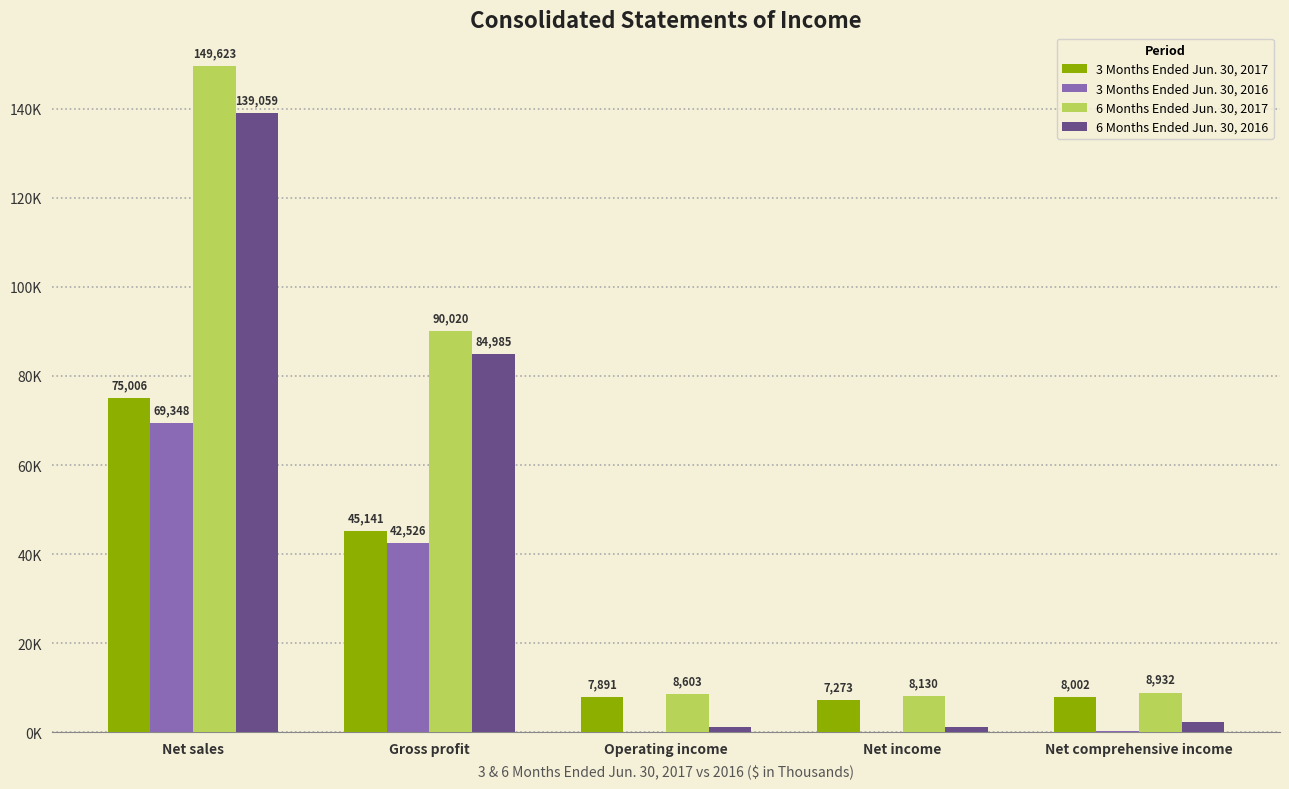

At Operating income, list the series in order from largest to smallest.

6 Months Ended Jun. 30, 2017, 3 Months Ended Jun. 30, 2017, 6 Months Ended Jun. 30, 2016, 3 Months Ended Jun. 30, 2016